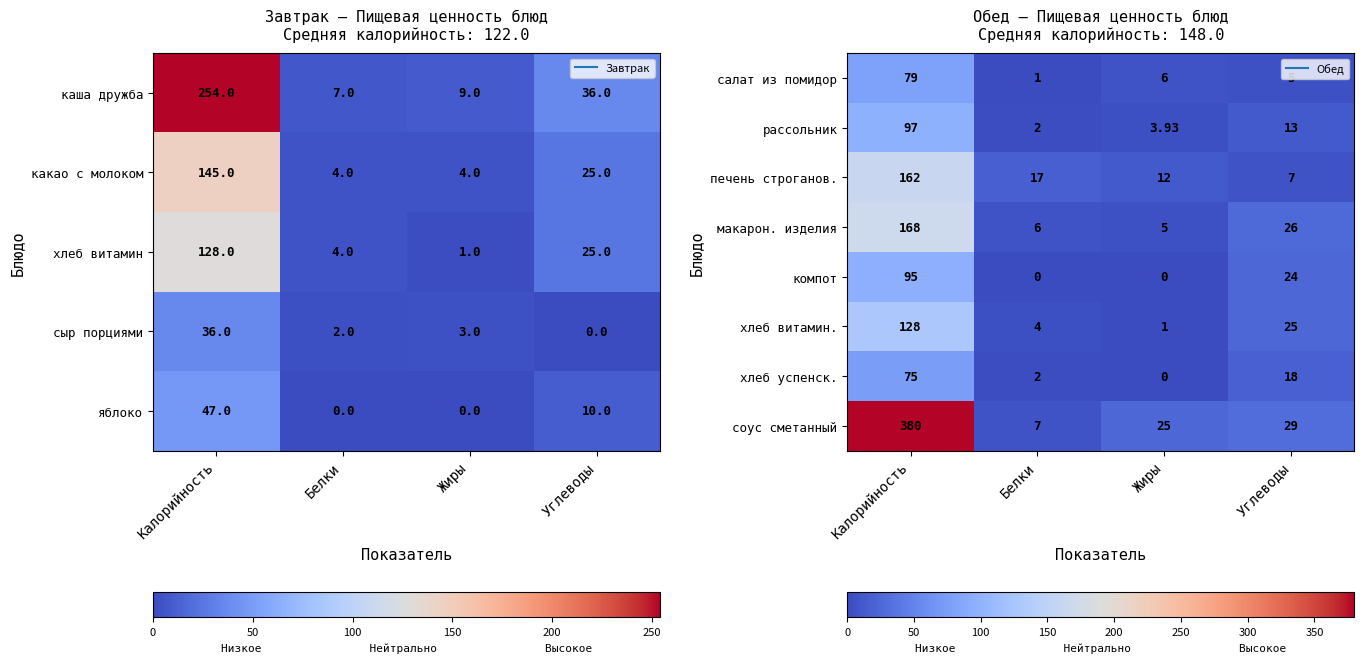

The хлеб витамин. series shows 2.7 at Белки. True or false?

False